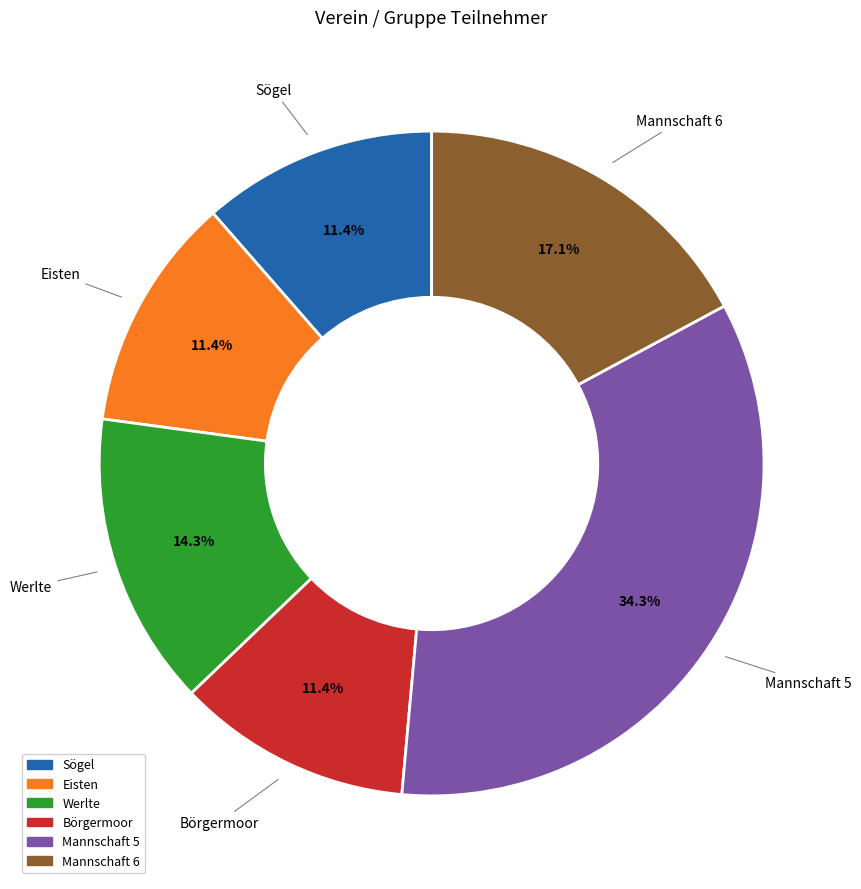

Do Mannschaft 5 and Börgermoor together represent more than half of the pie?

No